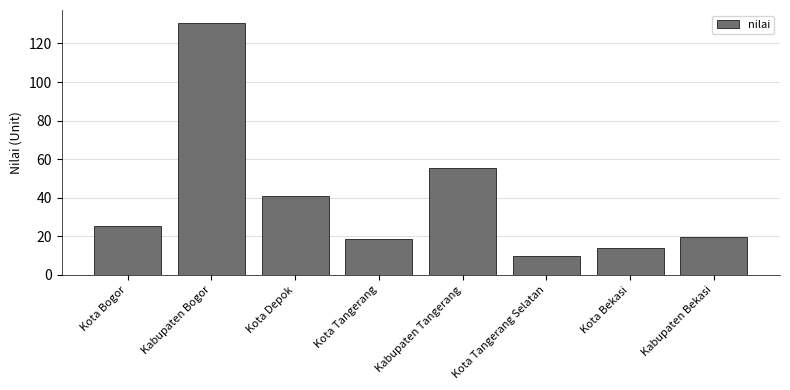

At which label does the data first exceed 25?

Kota Bogor